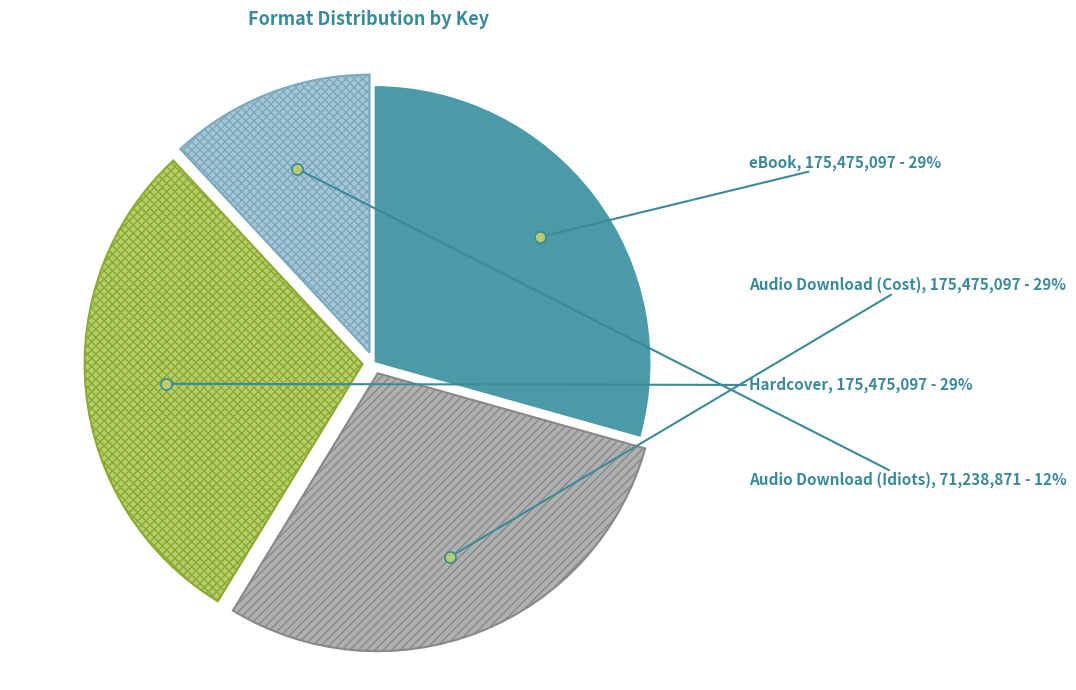

How many slices are in this pie chart?

4